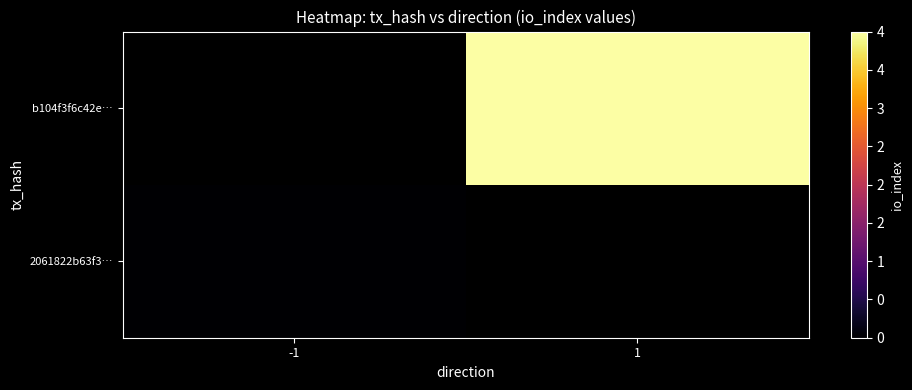

Between -1 and 1, which is larger?

1